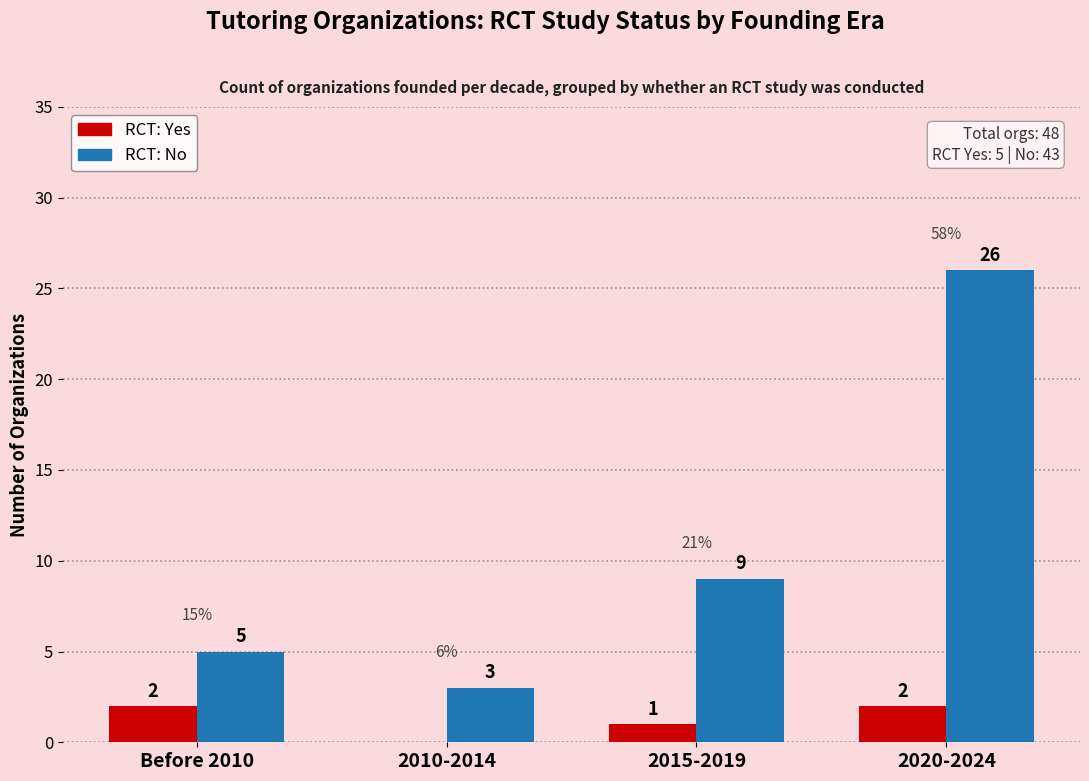

What is the sum of all RCT: No values?

43